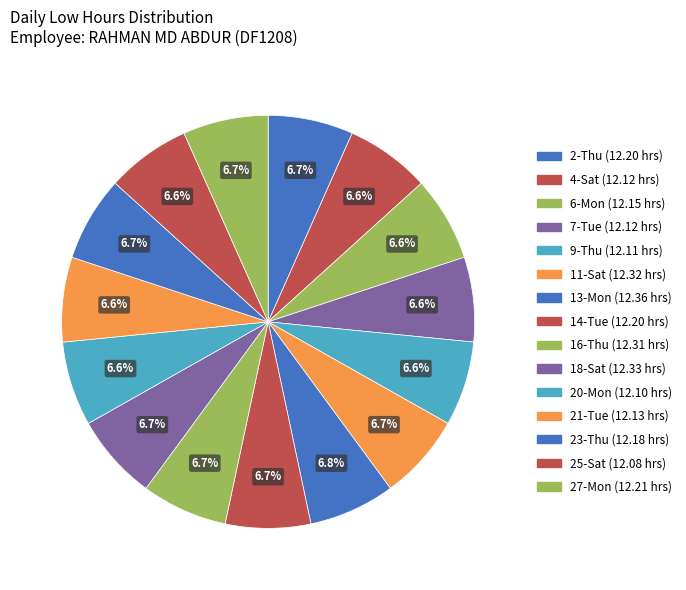

How many segments does this pie chart have?

15